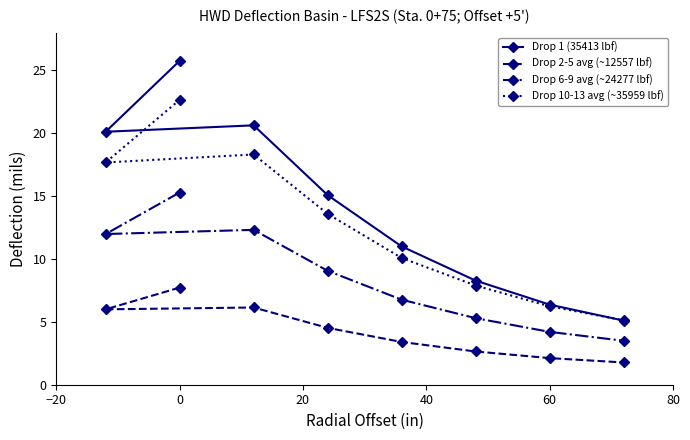

The Drop 6-9 avg (~24277 lbf) series shows 9.7 at 0. True or false?

False